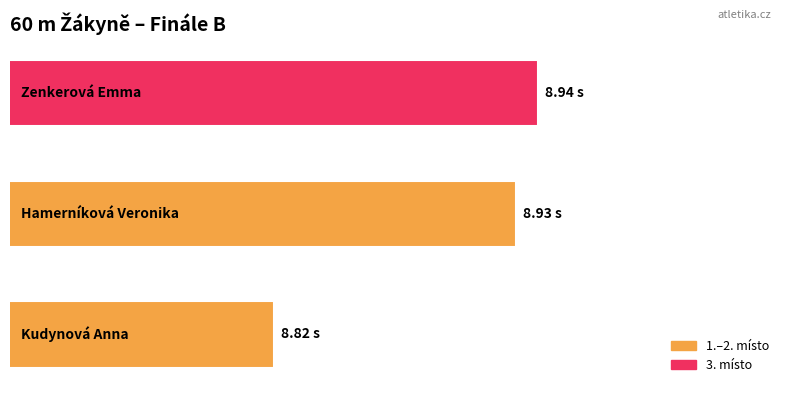

Does the chart contain any negative values?

No